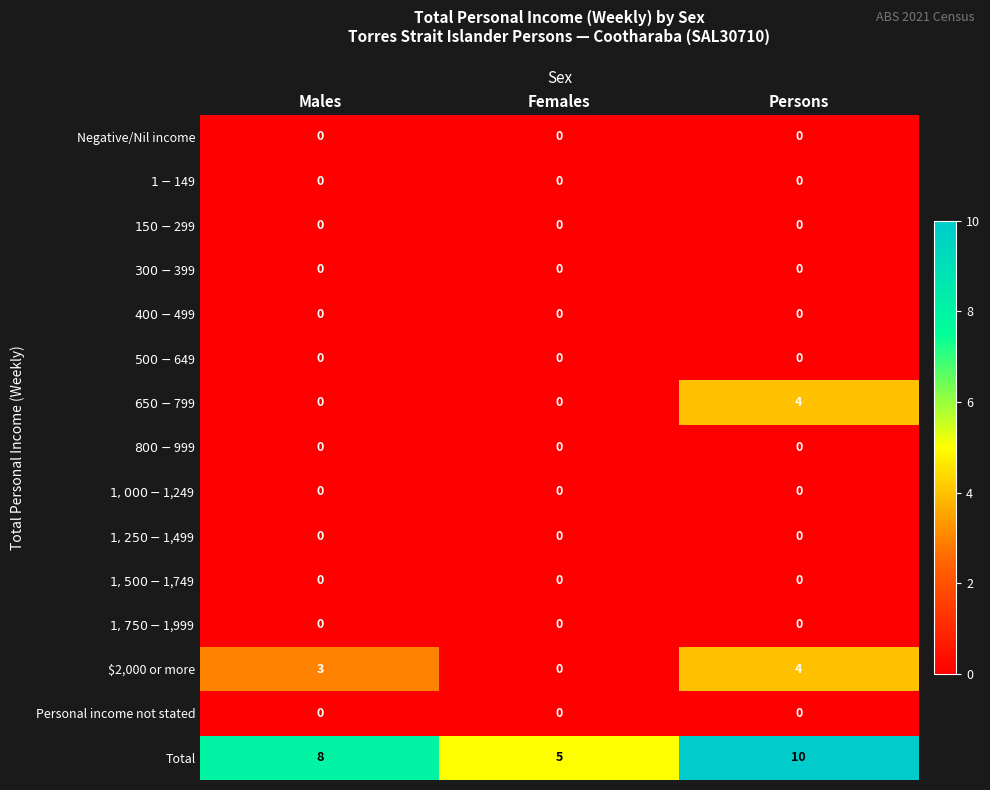

True or false: Total has a value of 5 at Males.

False